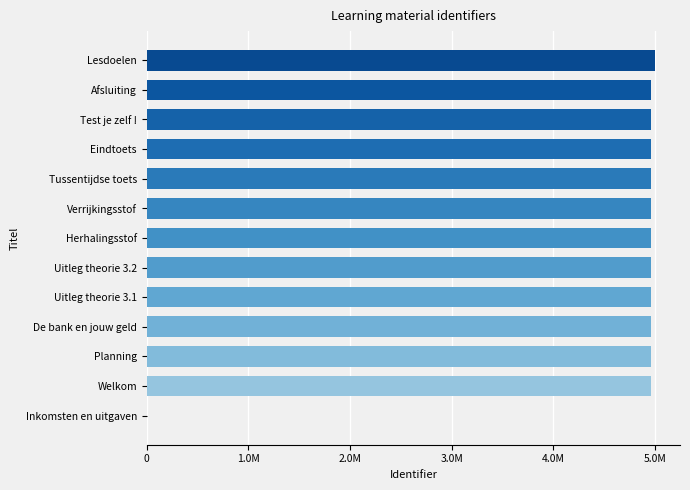

Count the number of values greater than 4958446.

6